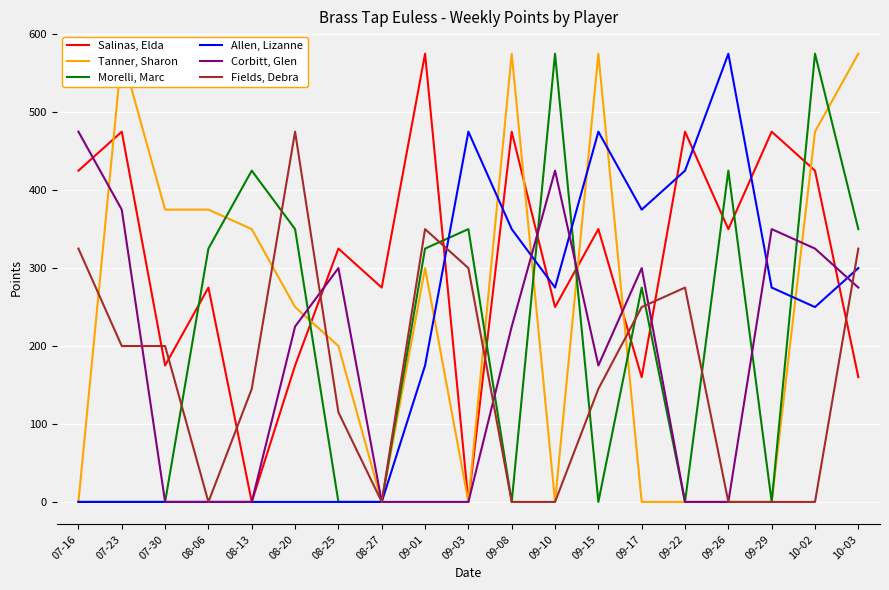

What is the sum of all Corbitt, Glen values?

3450